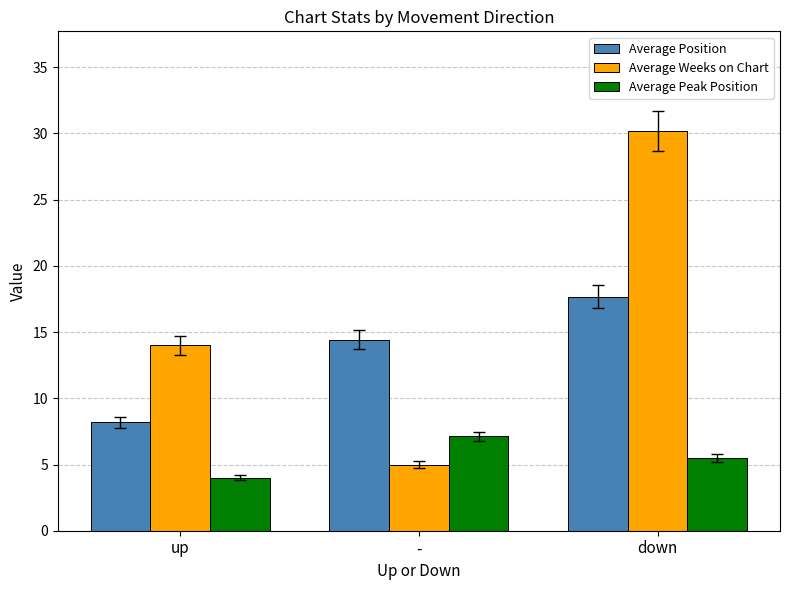

How many values in the Average Position series exceed 14?

2